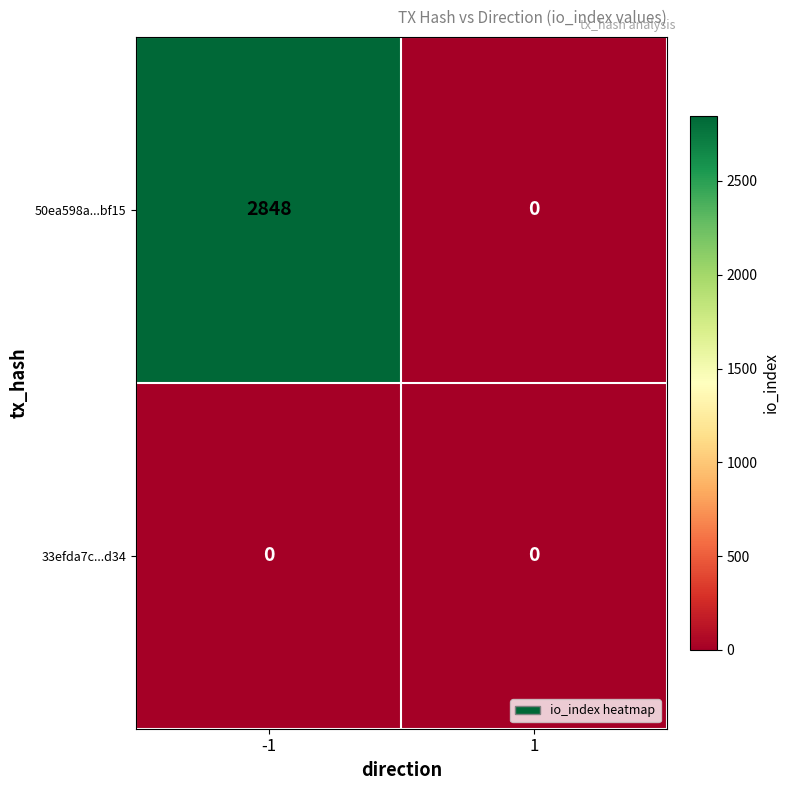

What is the approximate value of 50ea598a...bf15 at -1, to the nearest 50?

2850